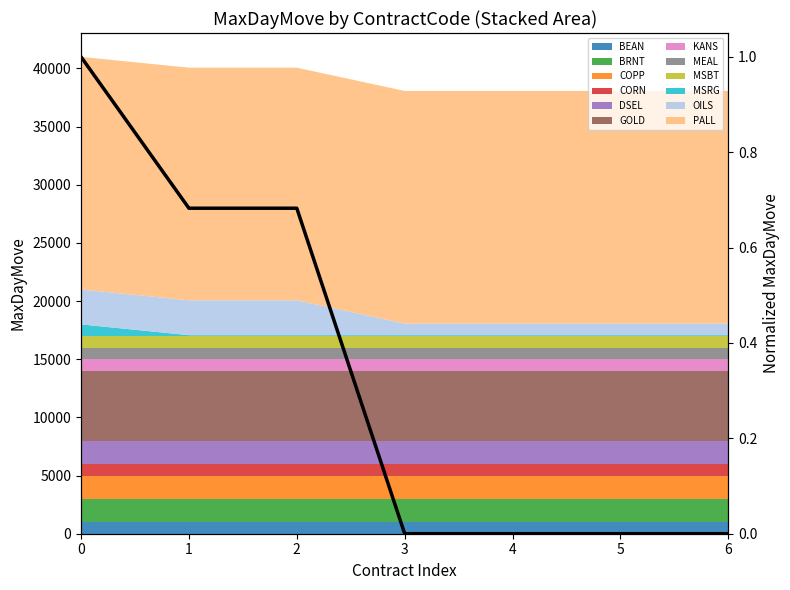

Count the number of categories in the chart.

7